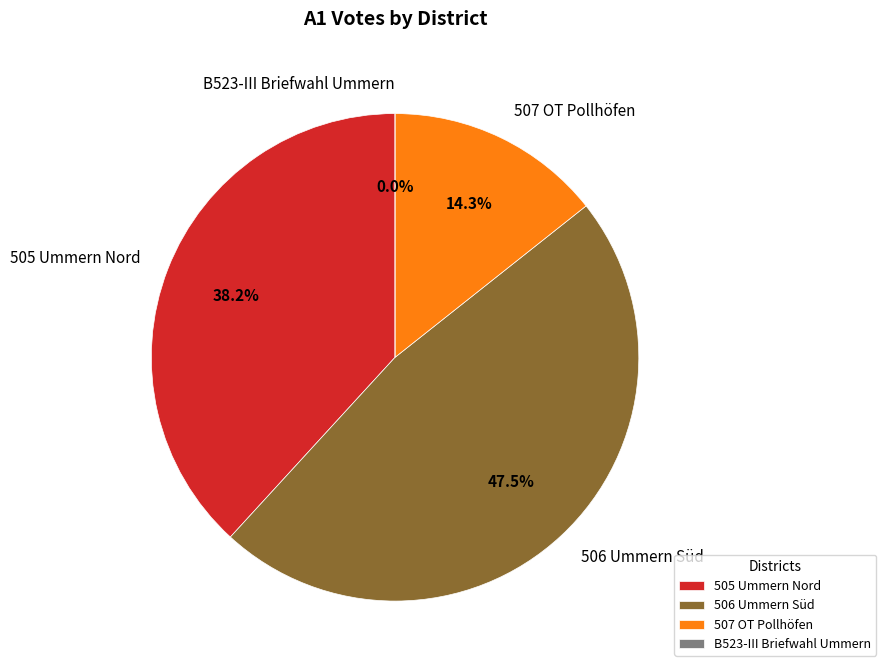

Rank the categories by value from highest to lowest.

506 Ummern Süd, 505 Ummern Nord, 507 OT Pollhöfen, B523-III Briefwahl Ummern